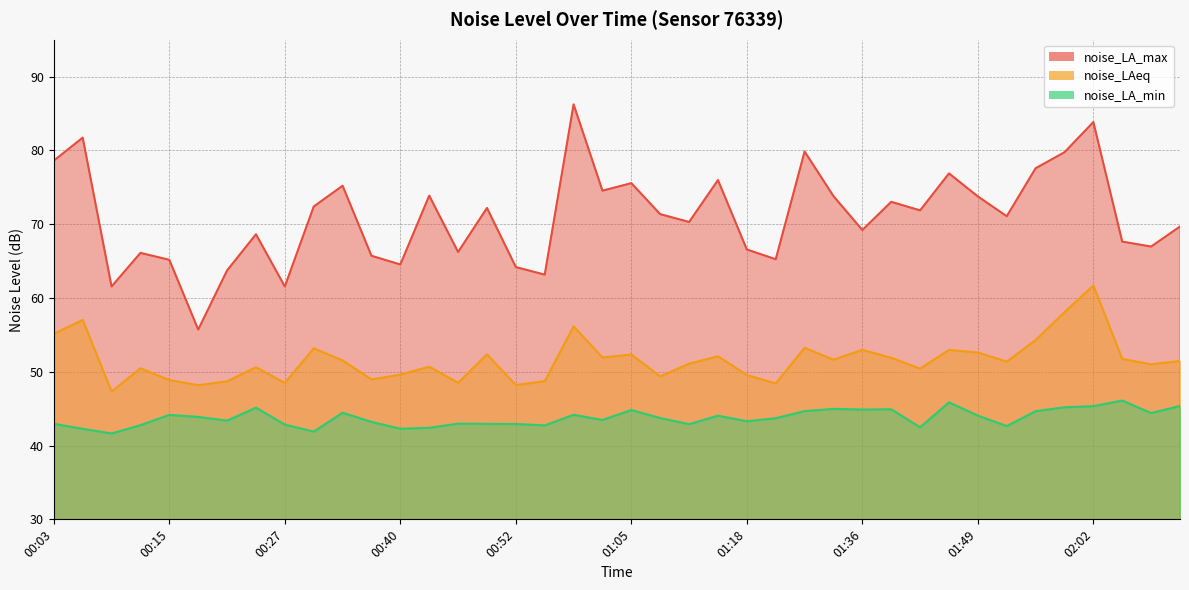

What is the value of the noise_LAeq point at the 38th from the left?

51.7